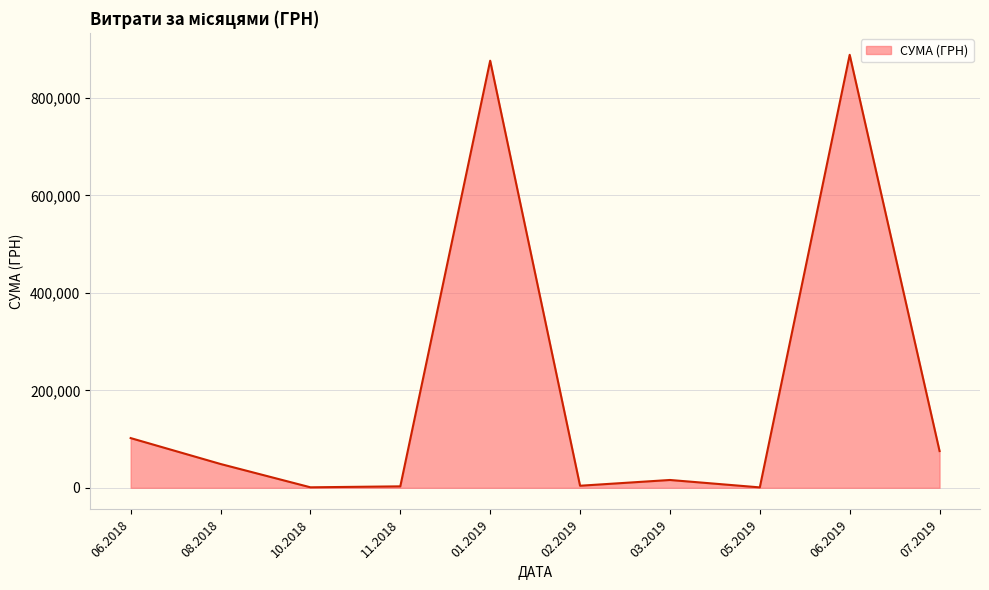

What is the greatest value displayed?

888317.1